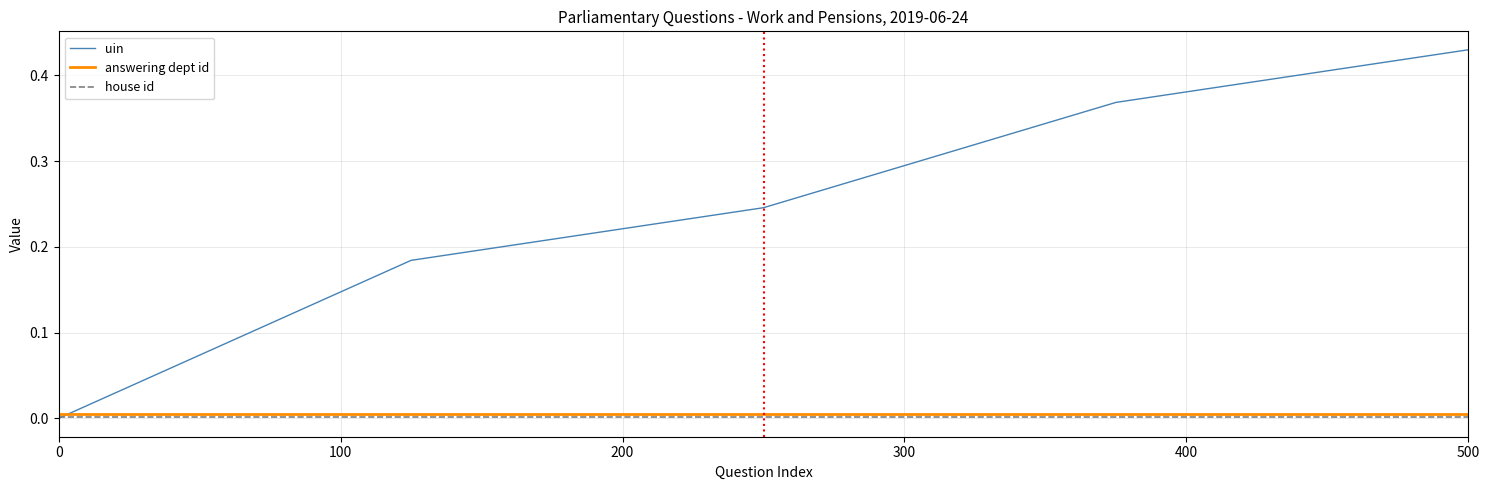

At how many categories does at least one series exceed 0?

5